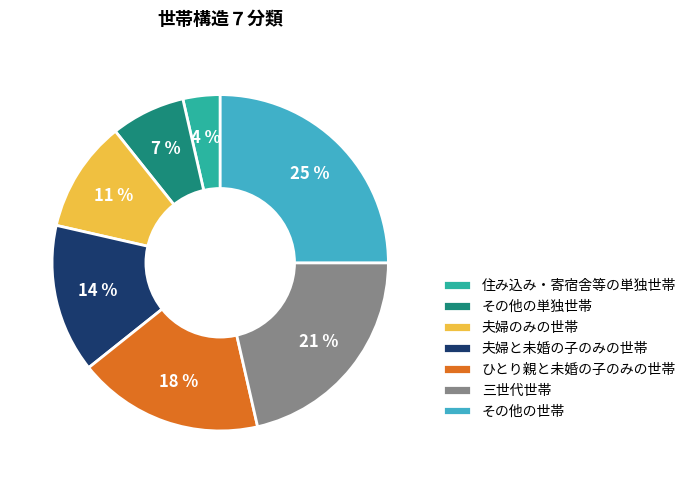

How many segments does this pie chart have?

7